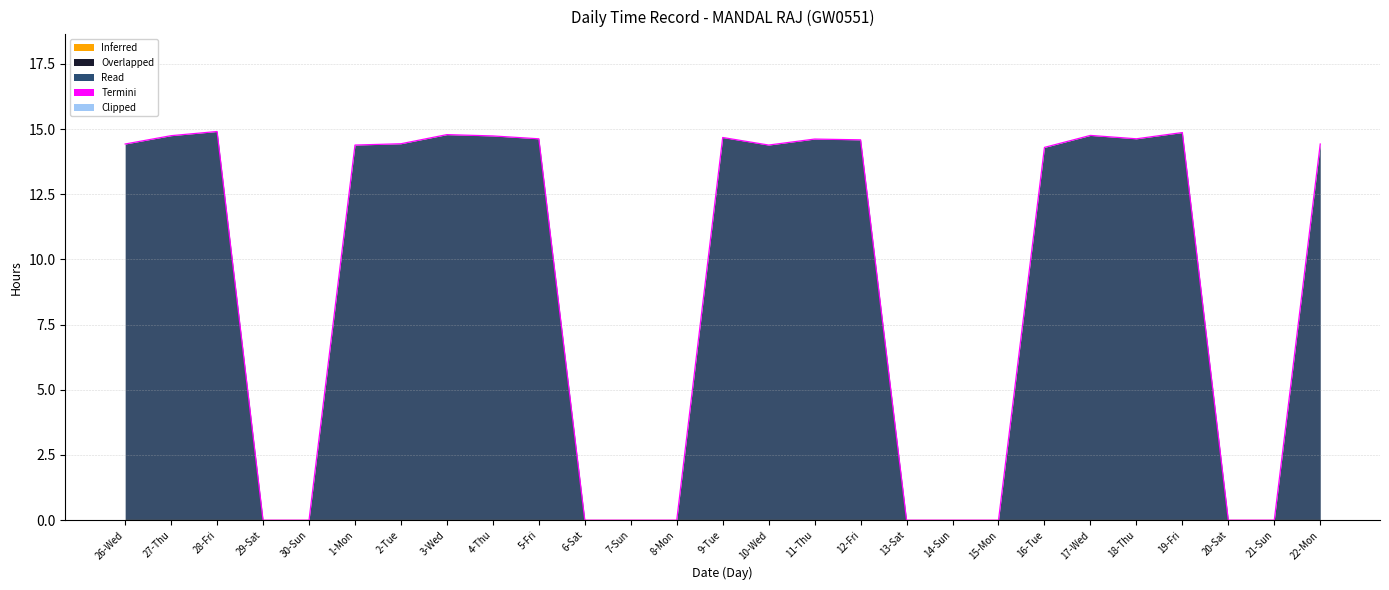

Reading left to right, what are all the values shown in this chart?

Termini edge: 14.4	14.8	14.9	0.0	0.0	14.4	14.4	14.8	14.7	14.6	0.0	0.0	0.0	14.7	14.4	14.6	14.6	0.0	0.0	0.0	14.3	14.8	14.6	14.9	0.0	0.0	14.4
Inferred baseline: 0.0	0.0	0.0	0.0	0.0	0.0	0.0	0.0	0.0	0.0	0.0	0.0	0.0	0.0	0.0	0.0	0.0	0.0	0.0	0.0	0.0	0.0	0.0	0.0	0.0	0.0	0.0